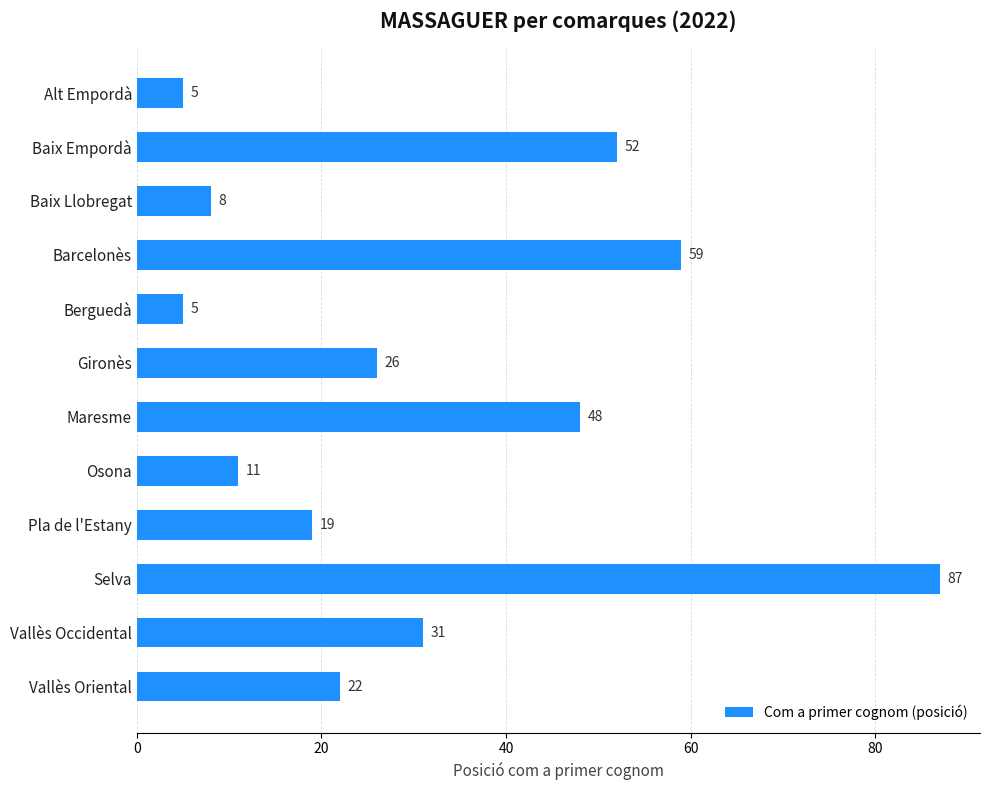

Reading top to bottom, transcribe all the data shown in this chart.

5	52	8	59	5	26	48	11	19	87	31	22